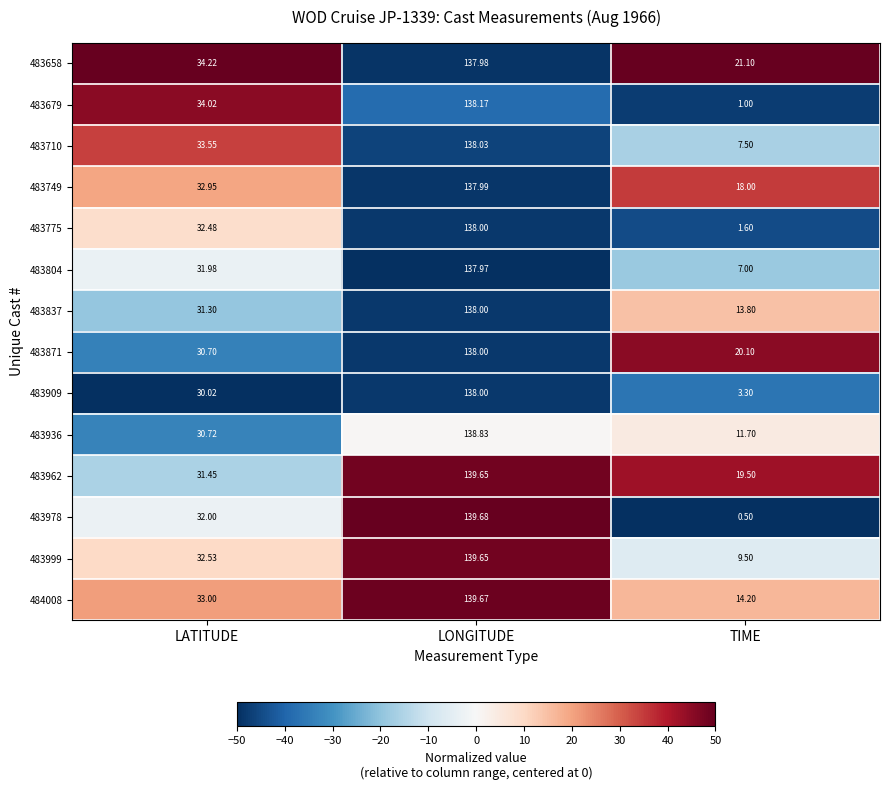

At which category is the sum across all series the highest?

LONGITUDE